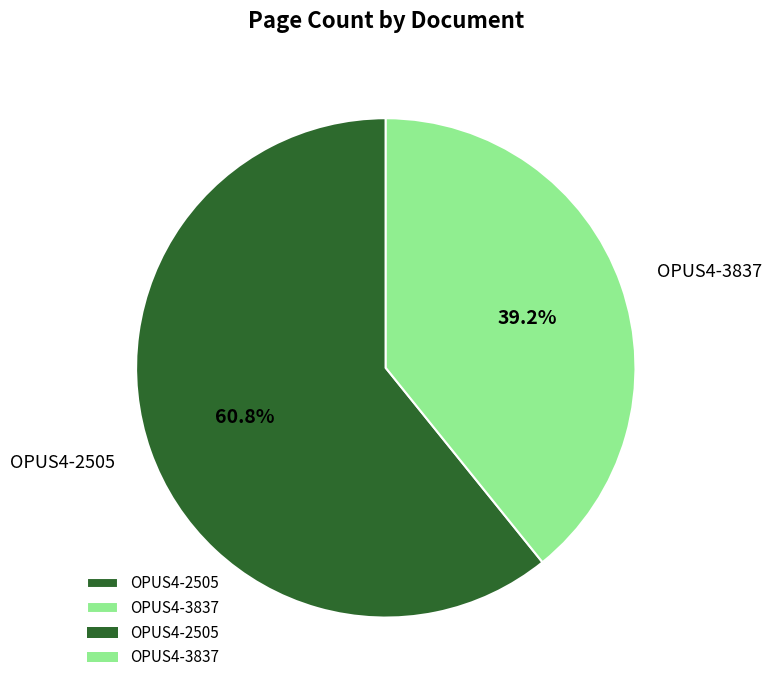

Is there a majority slice in this chart?

Yes